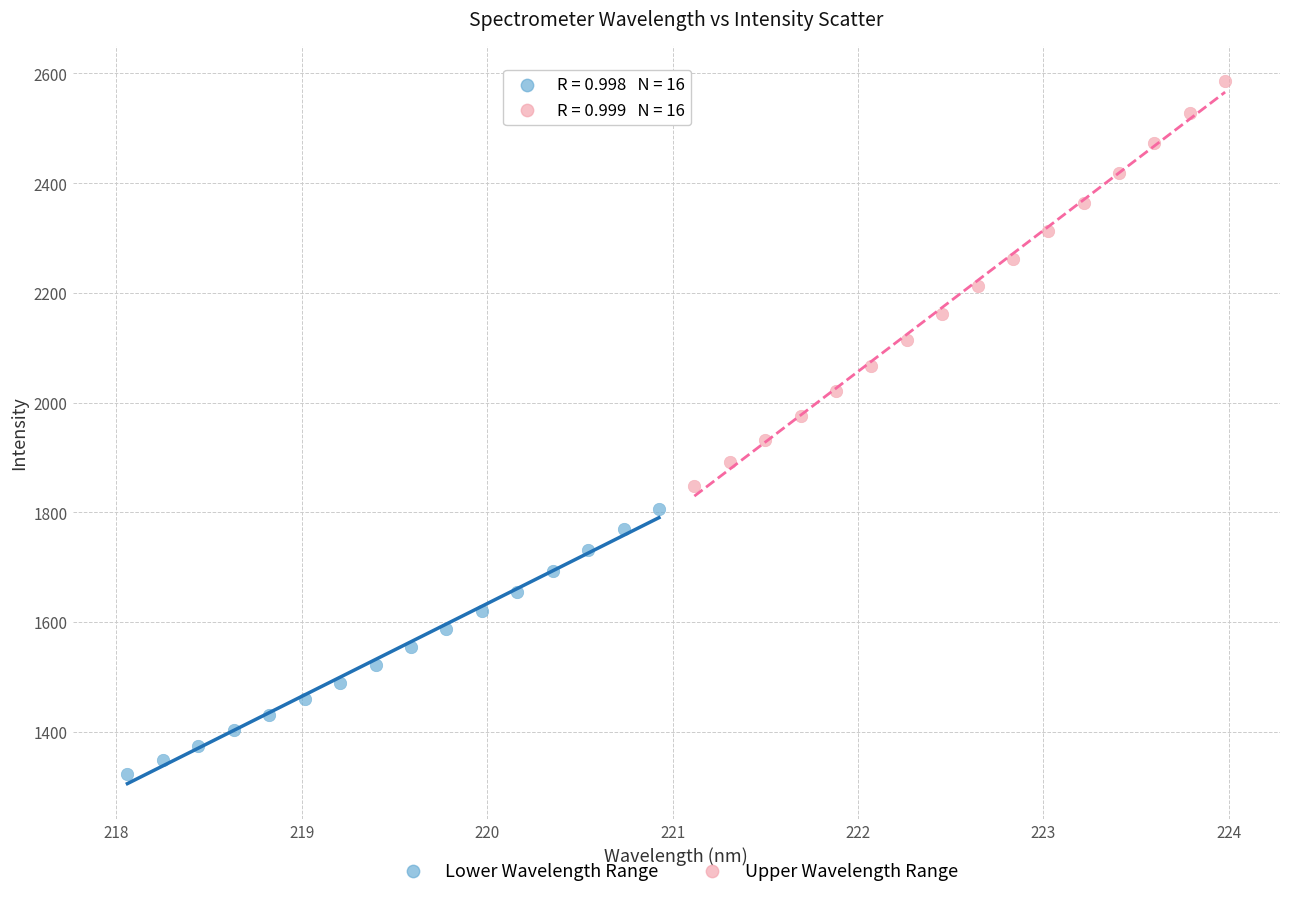

Which series has the widest spread of Y values?

Upper Wavelength Range